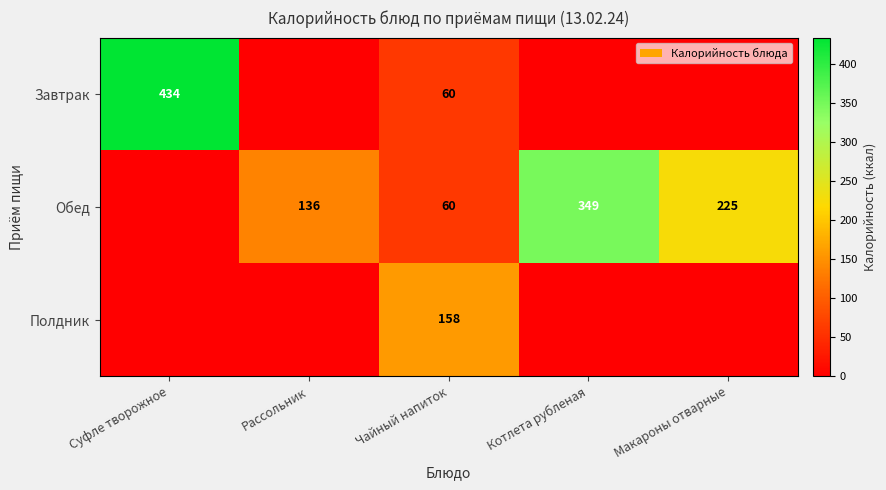

What is the sum of the Обед values at Котлета рубленая and Макароны отварные?

574